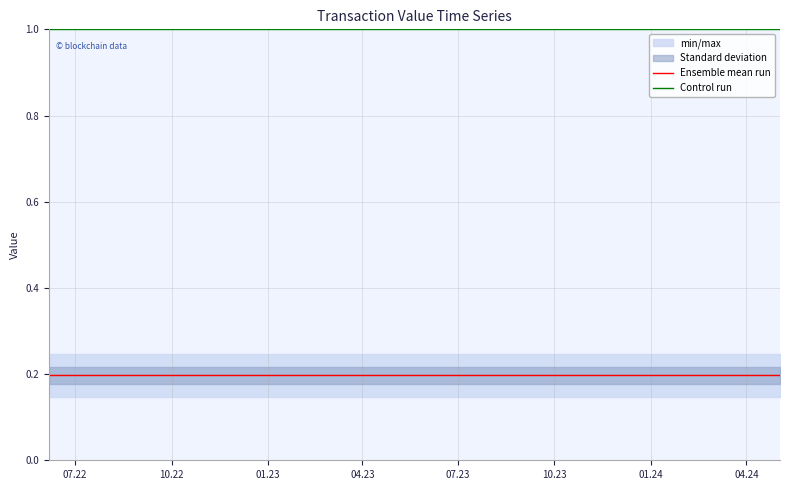

True or false: Control run and Ensemble mean run intersect in this chart.

False